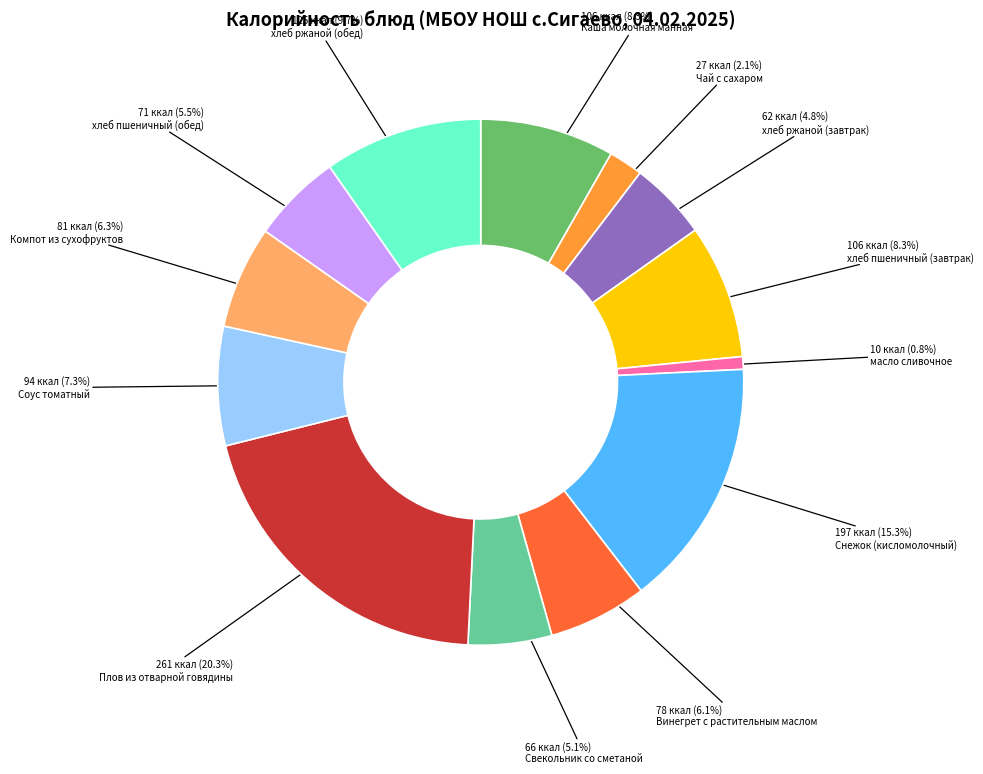

Is there a majority slice in this chart?

No